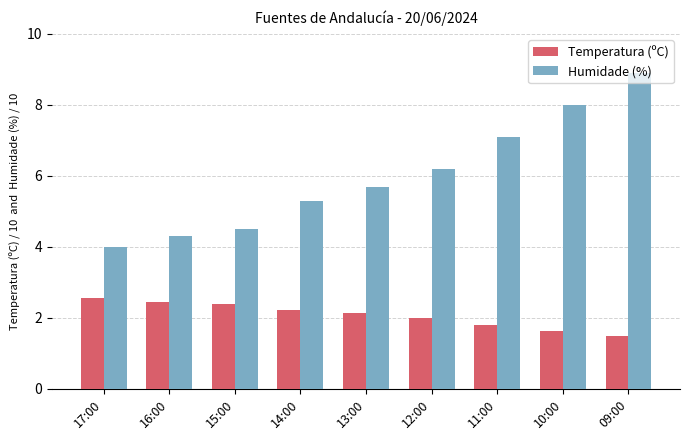

Which series has the widest spread of values?

Humidade (%)